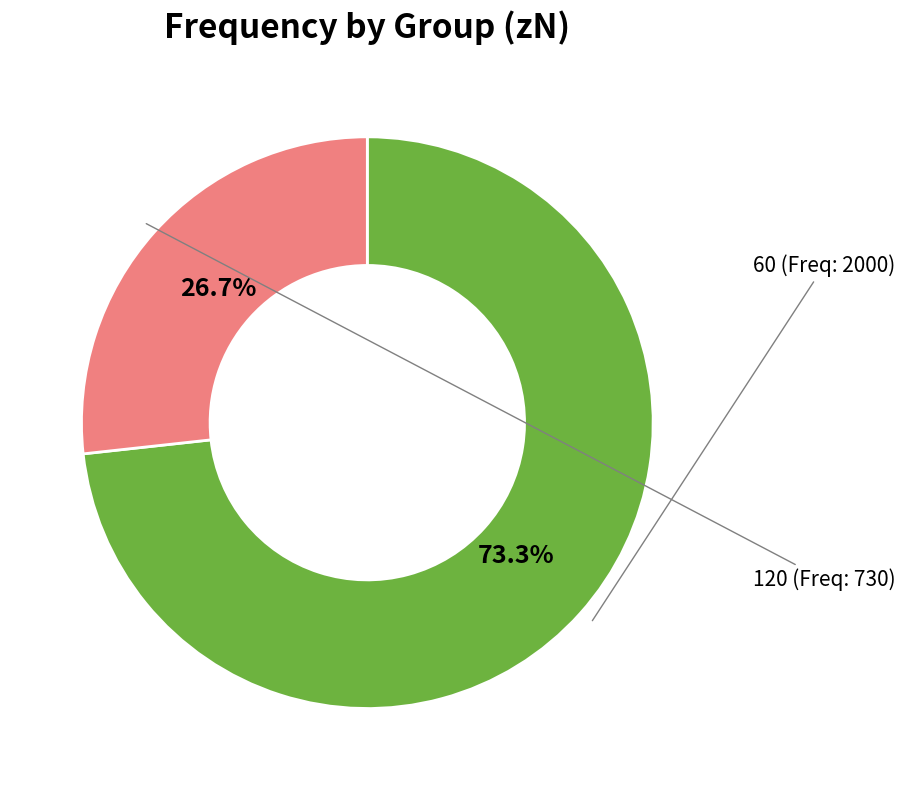

Which category has the smallest portion of the pie?

120